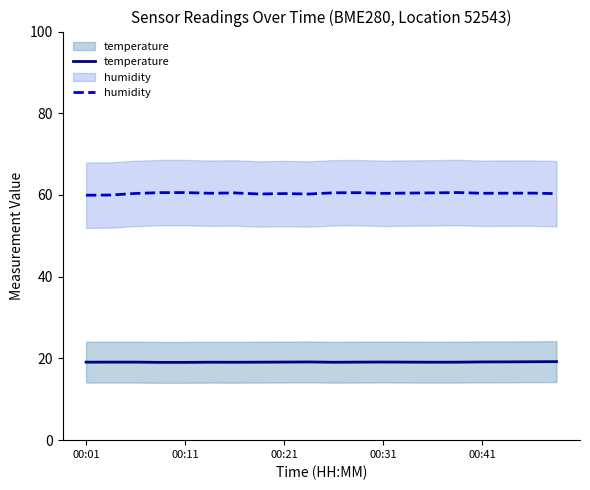

What is the label of the 16th point from the left?

15